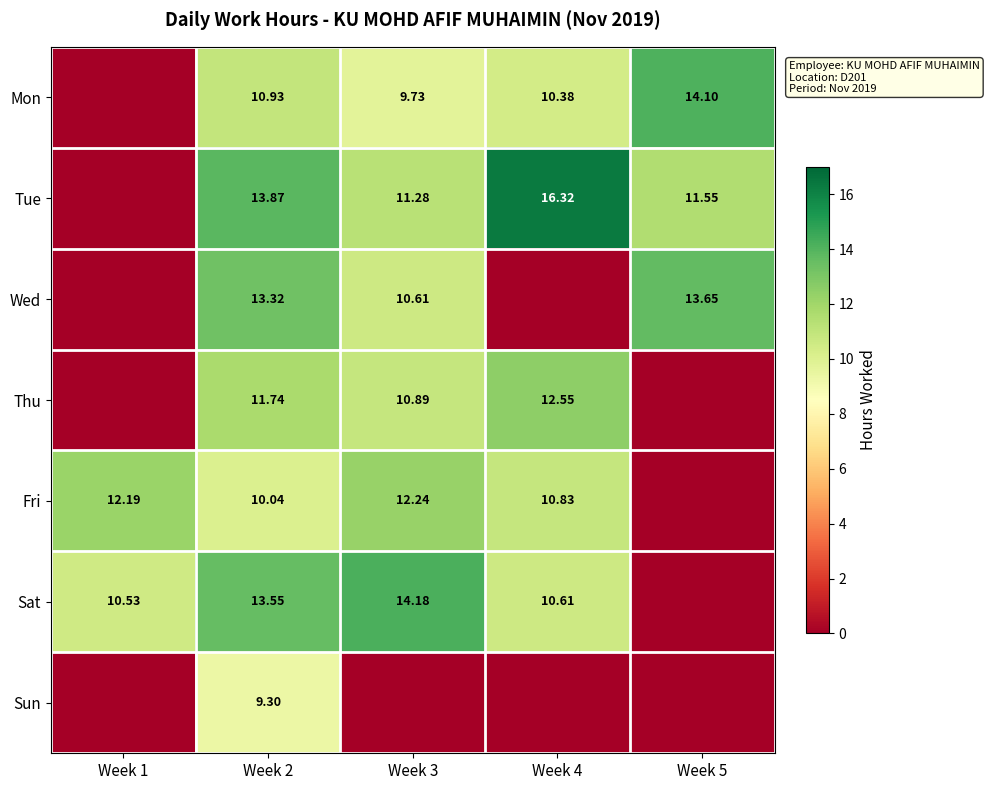

At which category is the sum across all series the highest?

Week 2